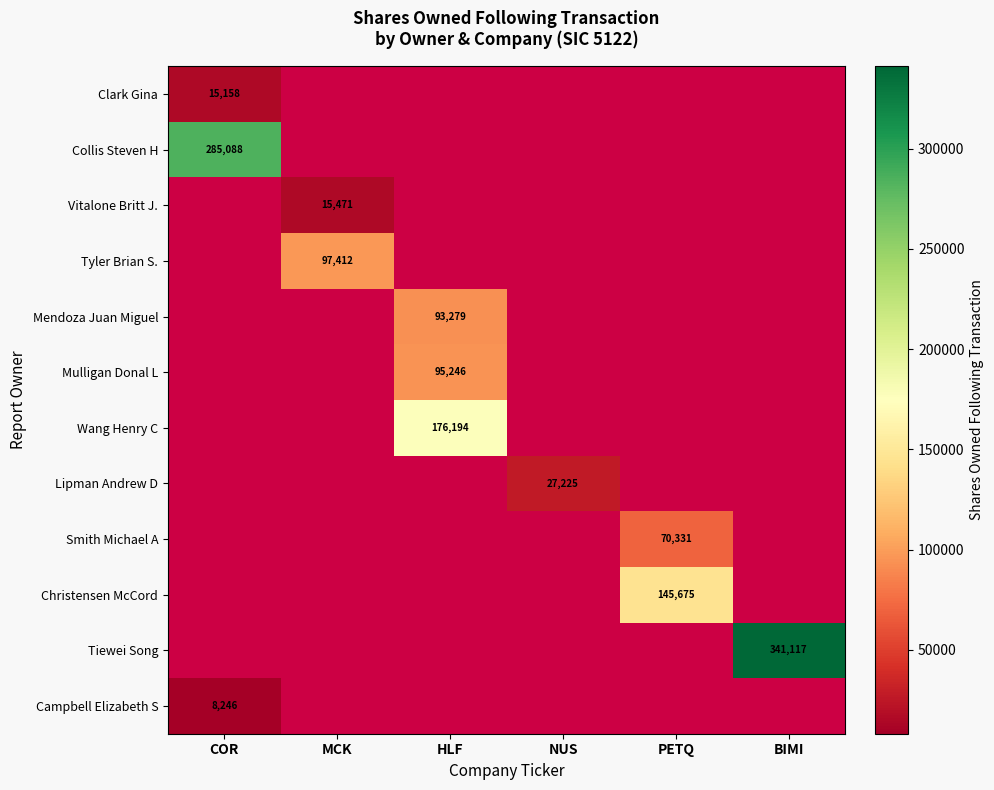

Which label corresponds to the smallest value in the chart?

COR